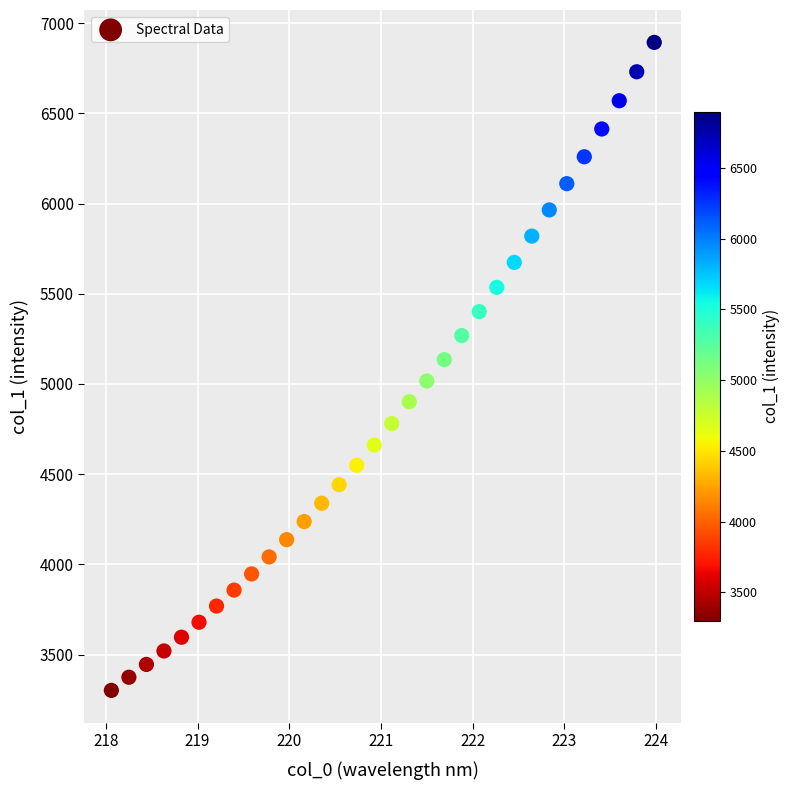

What is the range of Y values (max minus min)?

3591.7